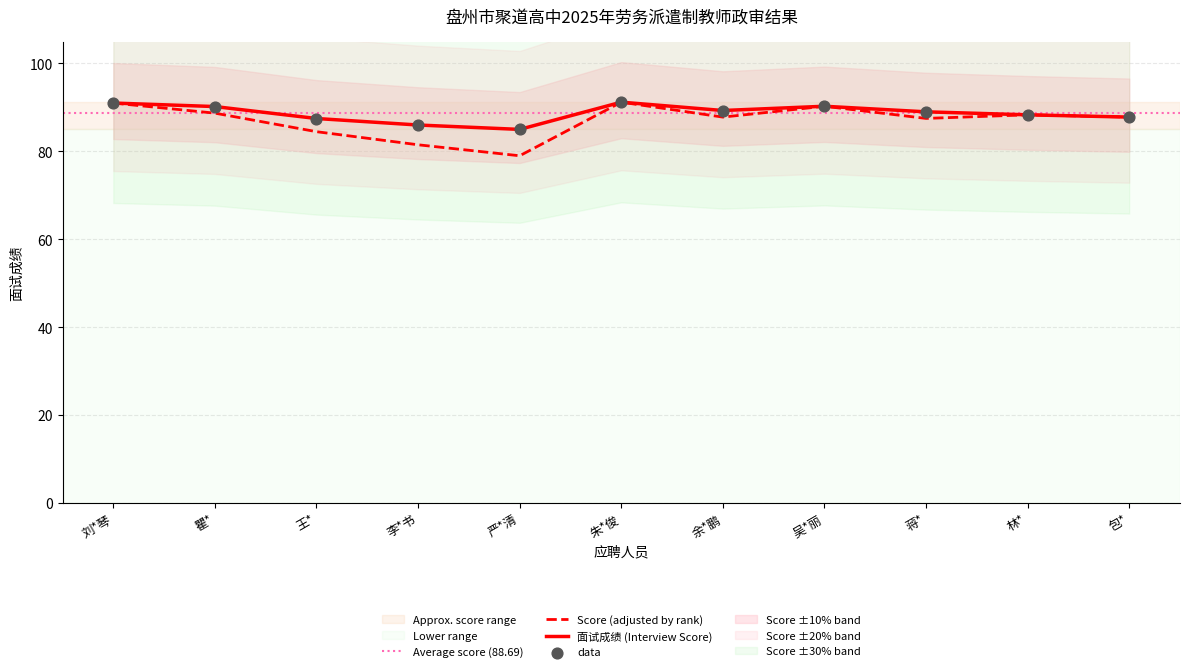

Between 余*鹏 and 吴*丽, which is larger?

吴*丽